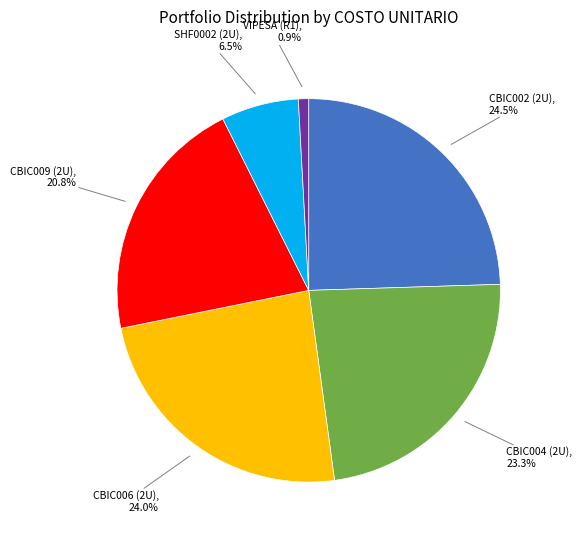

How many segments does this pie chart have?

6